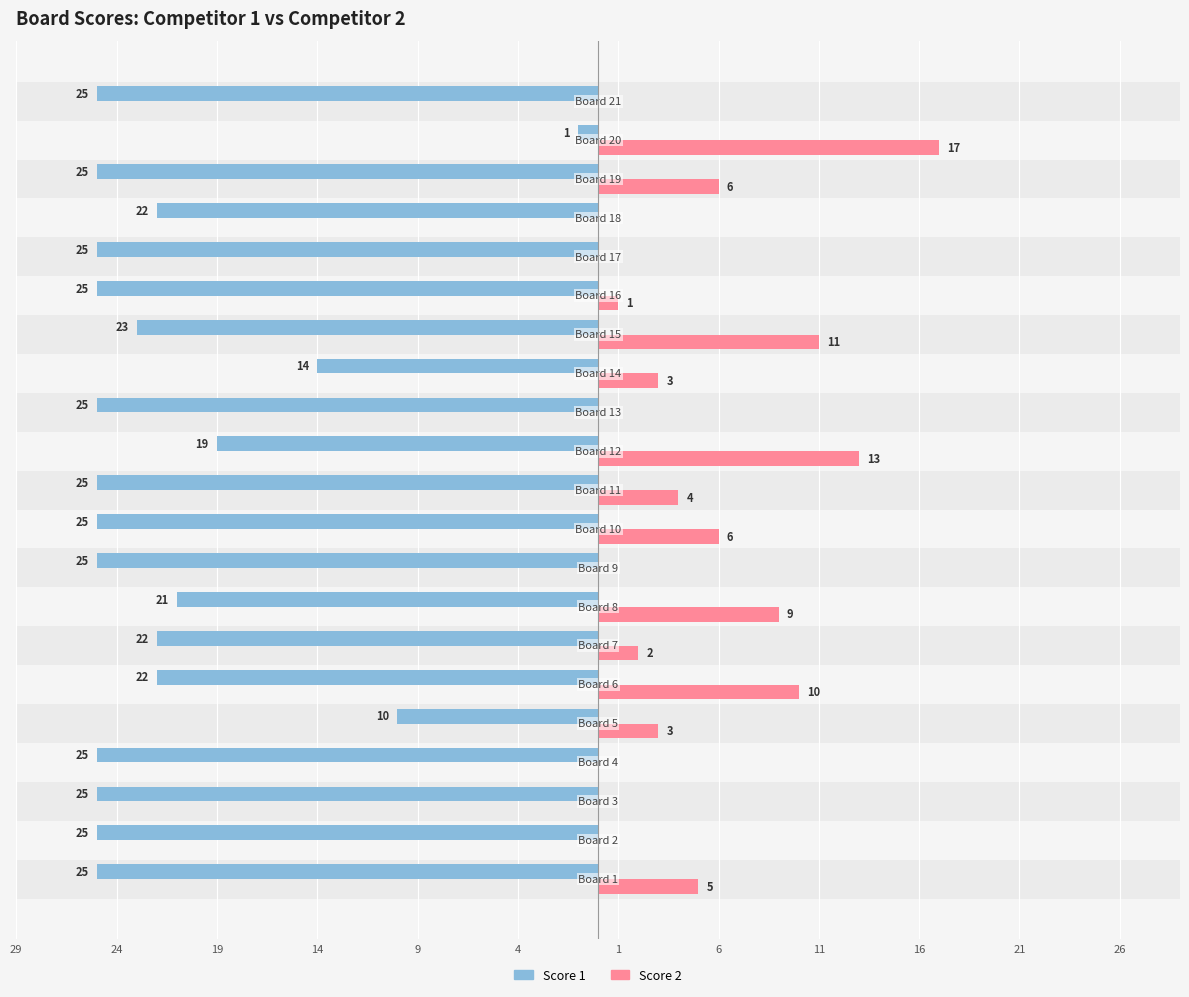

At how many categories does at least one series exceed -6?

21